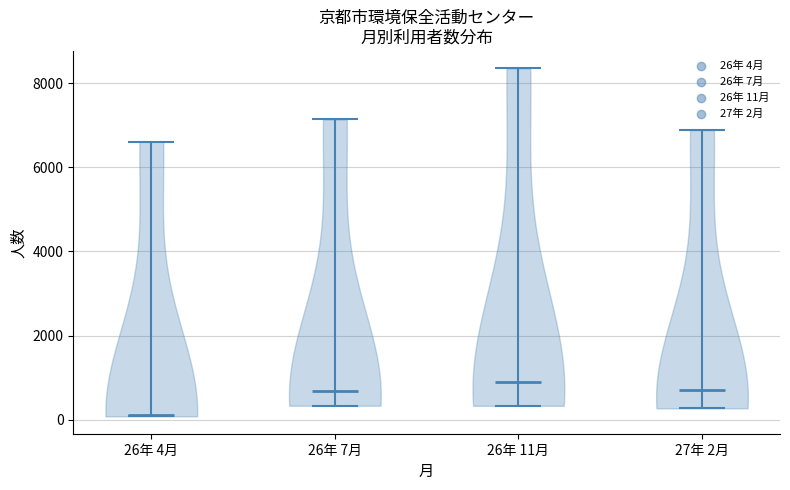

What is the highest point the violin for 26年 7月 reaches on the y-axis? The values are not printed on the chart, so give them approximately, as read against the axis.

7200